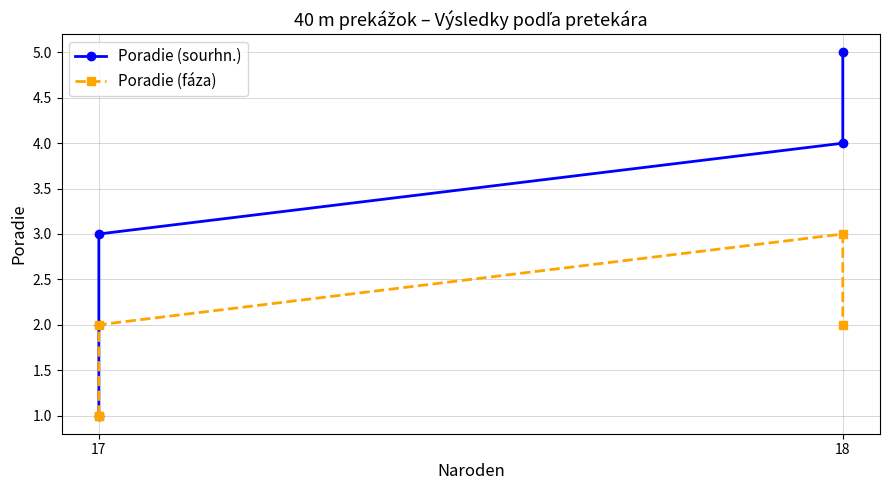

The value of Poradie (fáza) at 17 is 2. True or false?

True